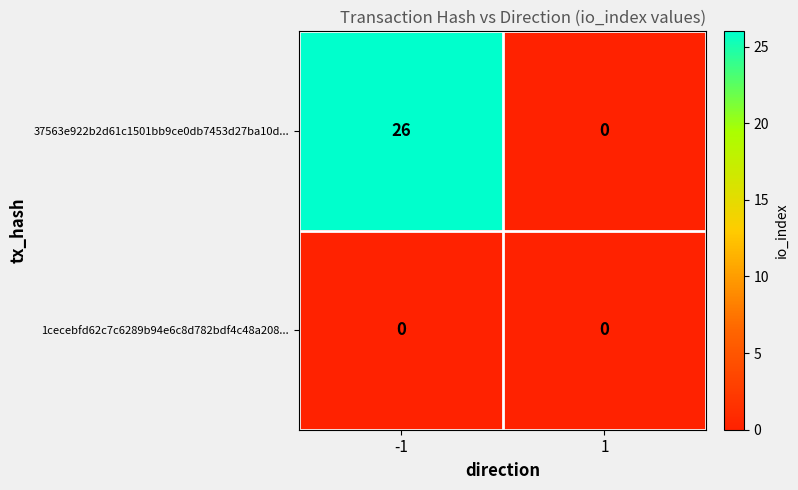

The 1cecebfd62c7c6289b94e6c8d782bdf4c48a208... series shows 0 at 1. True or false?

True